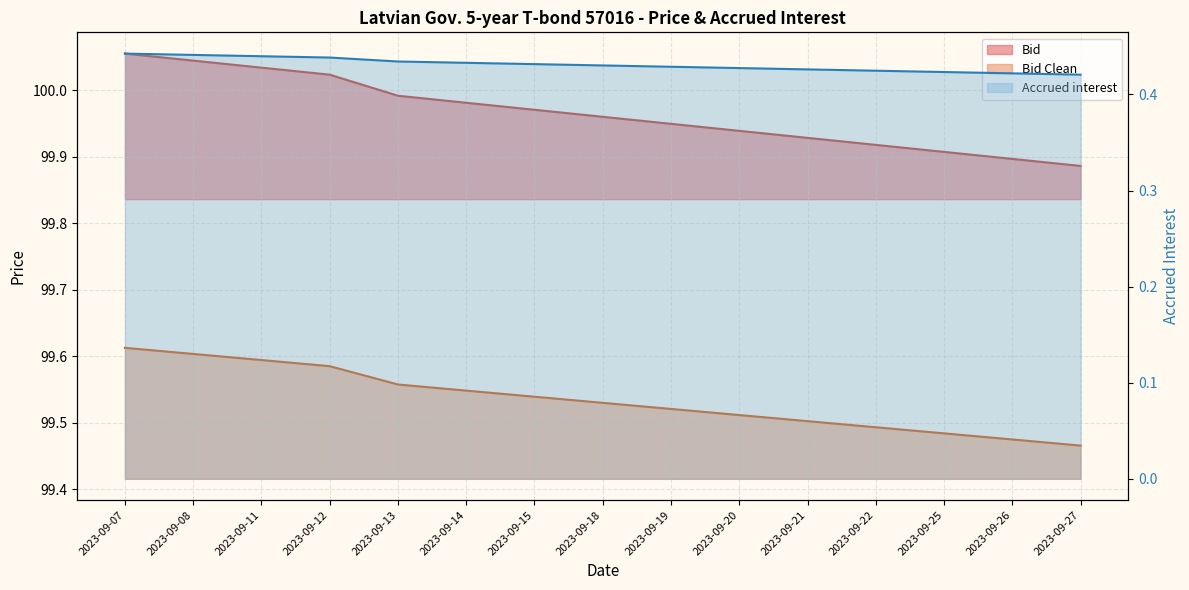

True or false: Accrued interest has more than 0 interior local peaks.

False